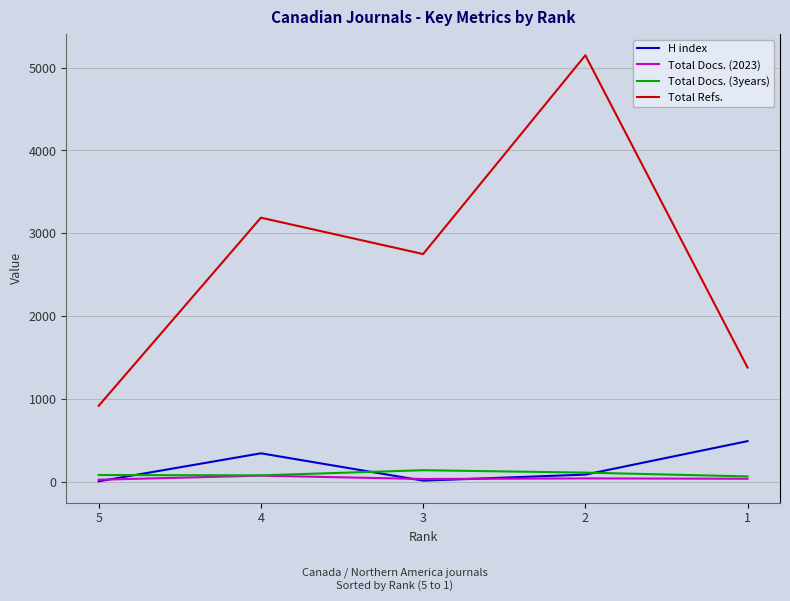

How many distinct data groups are displayed?

4